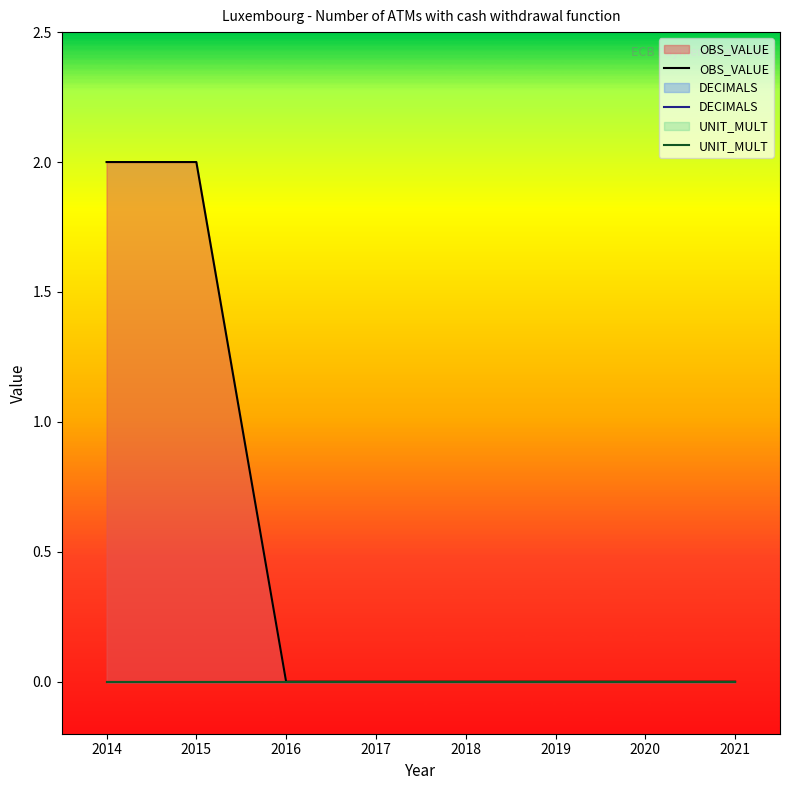

Where is DECIMALS nearest to the value 0?

2014